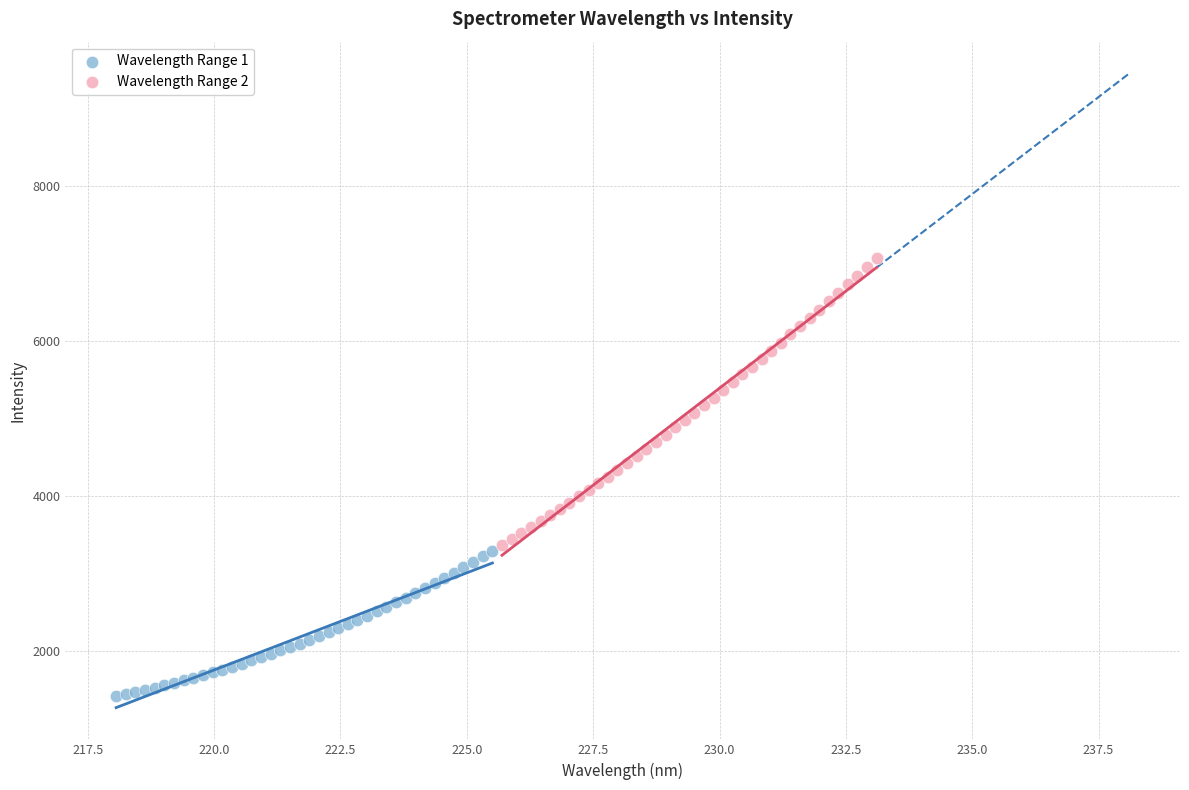

Which series has the widest spread of Y values?

Wavelength Range 2